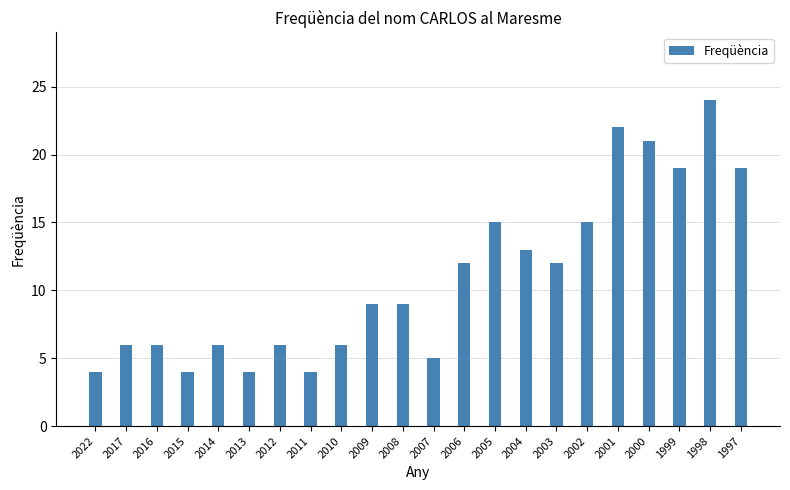

What is the greatest value displayed?

24